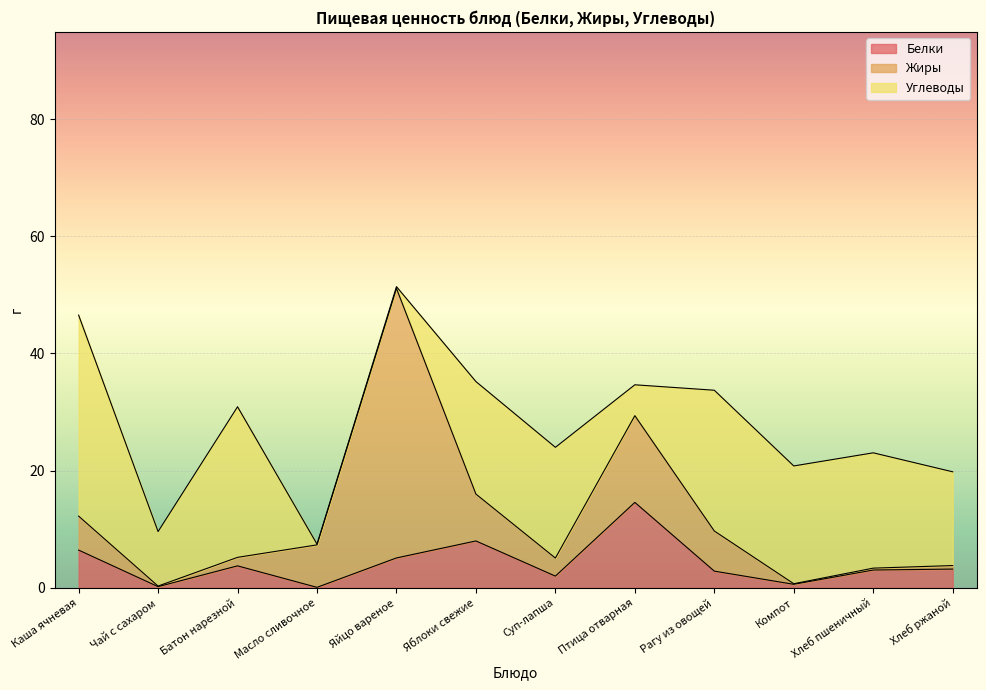

Which has a higher value, Хлеб ржаной or Компот?

Хлеб ржаной